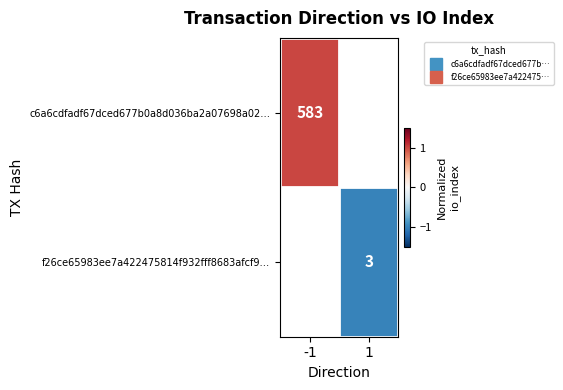

At which label is c6a6cdfadf67dced677b0a8d036ba2a07698a02… closest to 1?

-1